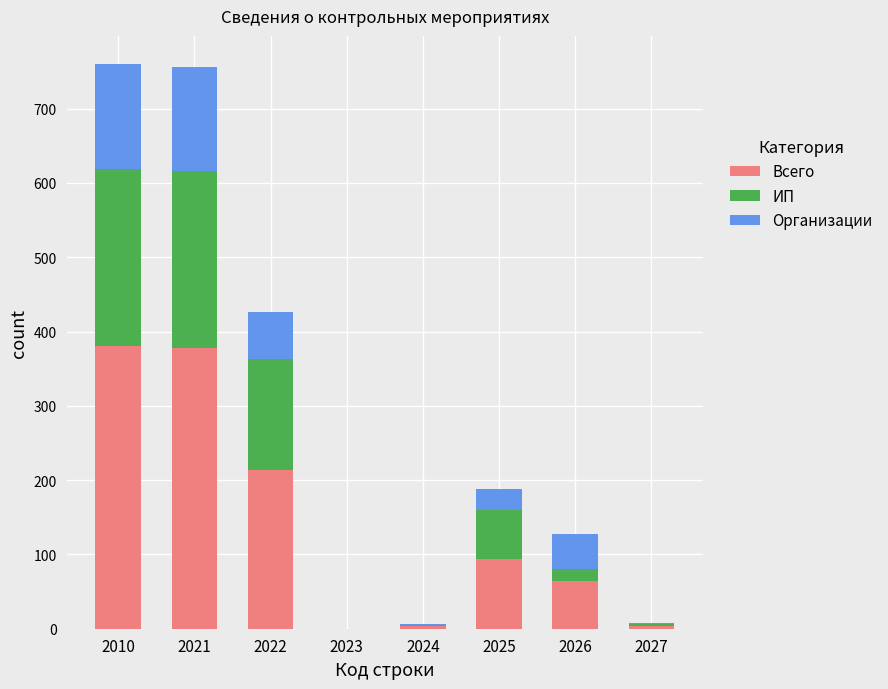

What is the highest value of the Всего series?

380